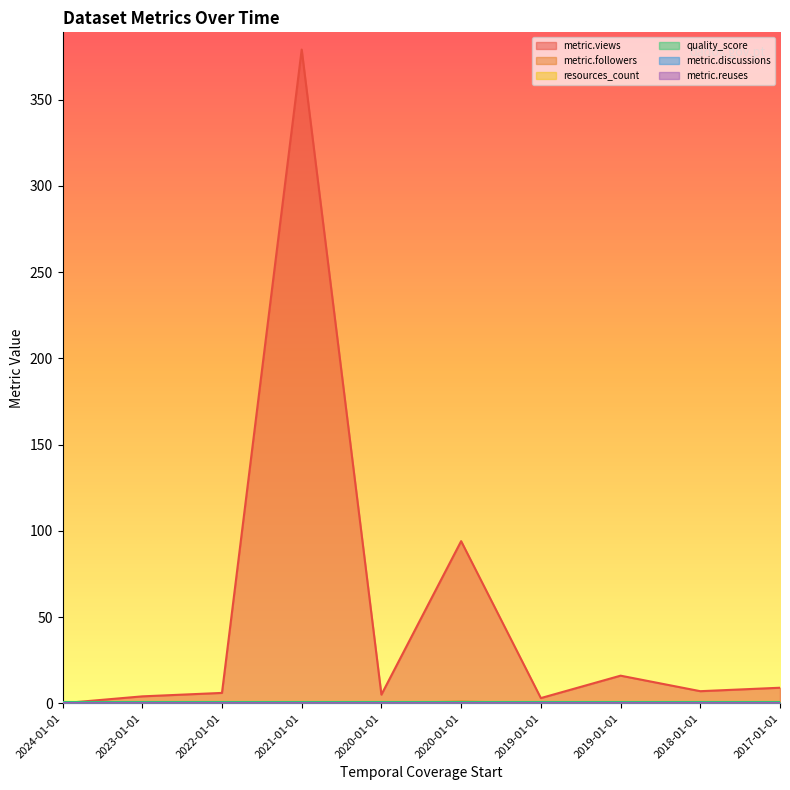

What is the difference between the maximum and minimum values in the metric.followers series?

1